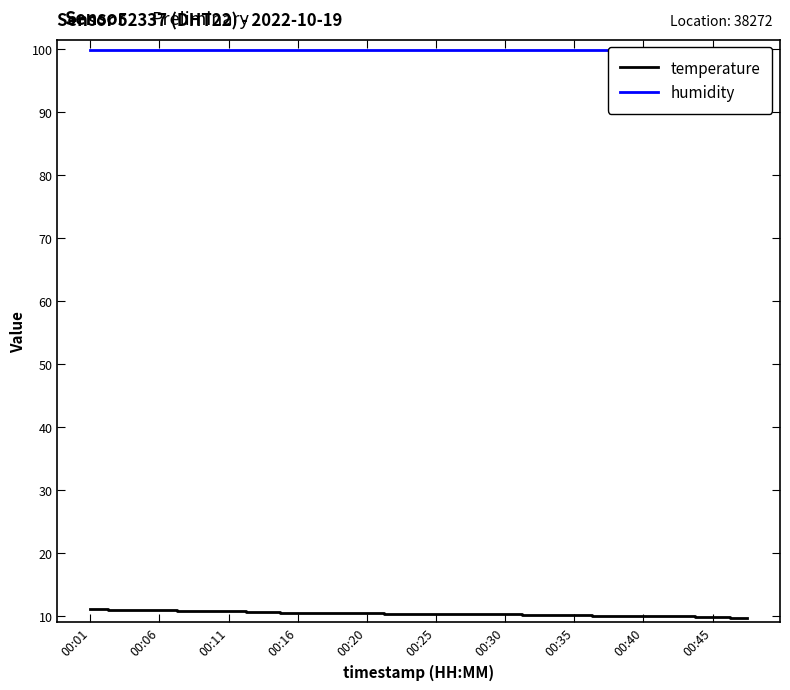

What is the maximum value shown in the chart?

99.9